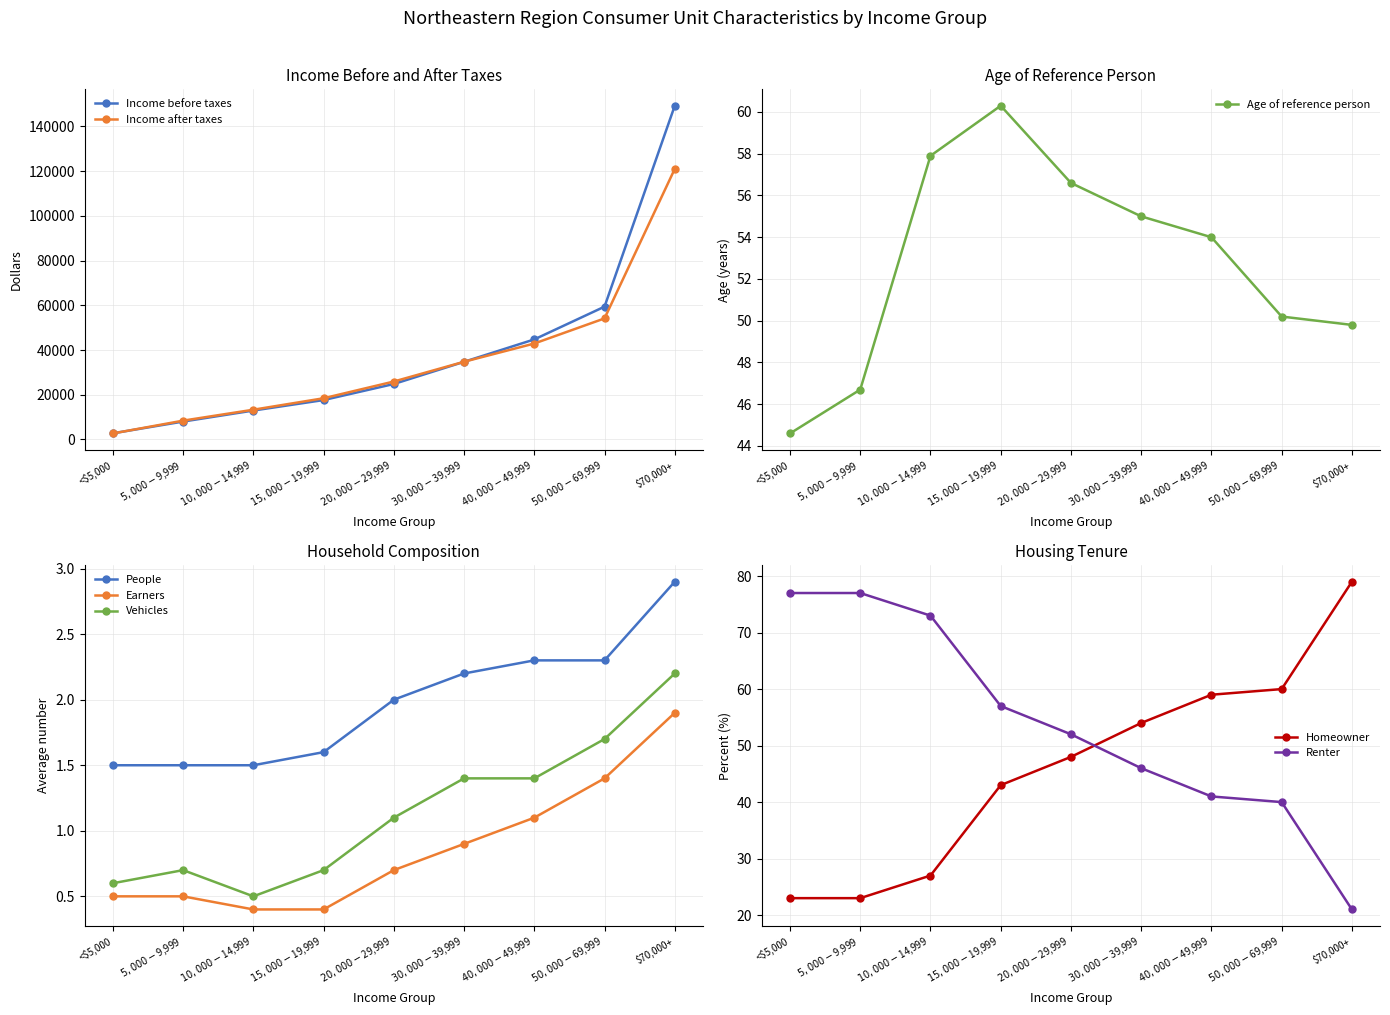

True or false: $30,000 to $39,999 and $40,000 to $49,999 intersect in this chart.

True